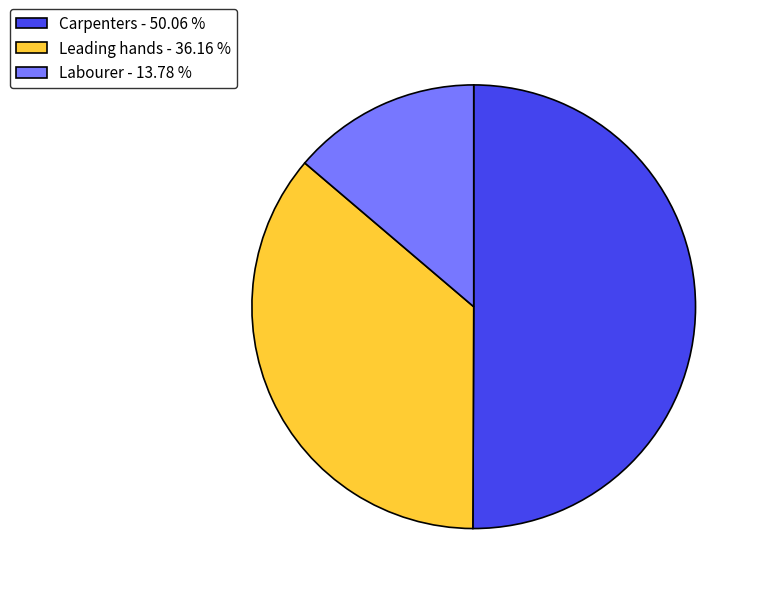

What is the ratio of the value at Leading hands to the value at Carpenters?

0.7